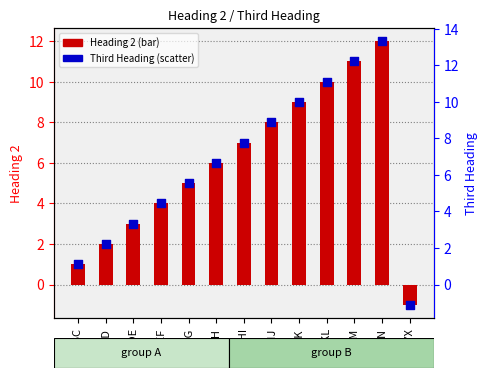

At how many categories does at least one series exceed 12?

2